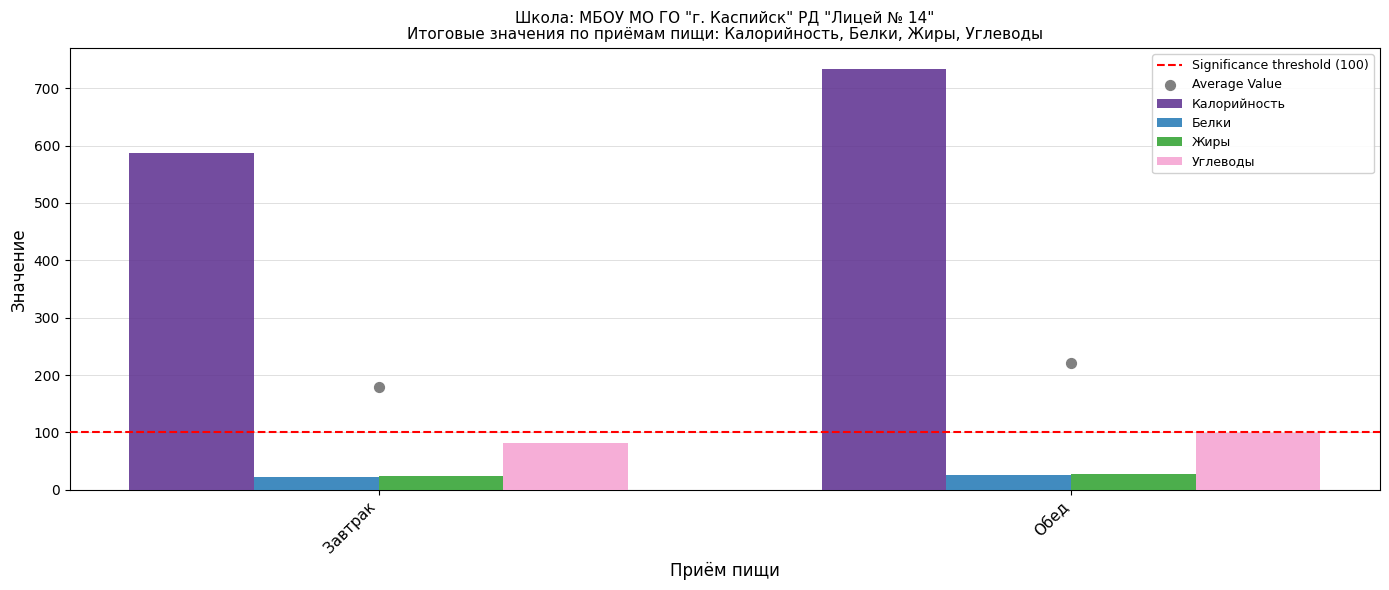

What are all the series names shown in the legend?

Significance threshold (100), Калорийность, Белки, Жиры, Углеводы, Average Value